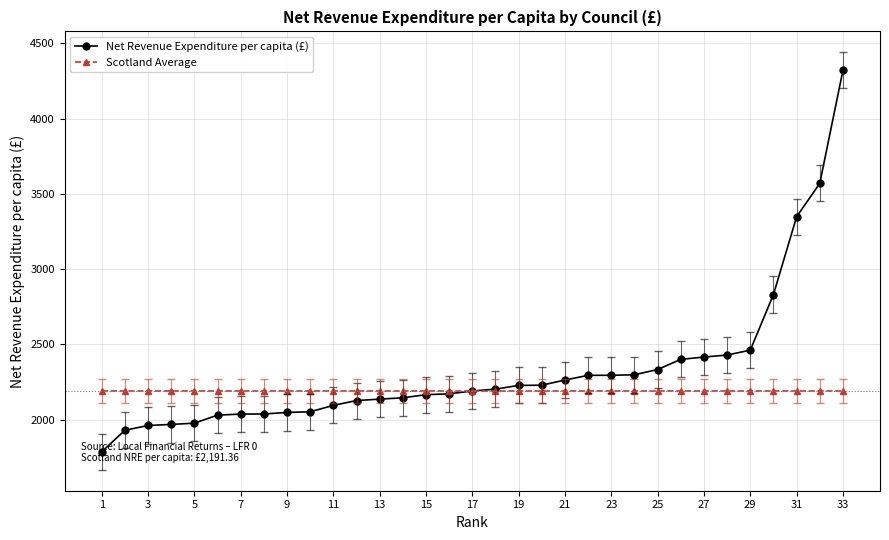

What is the value of the Net Revenue Expenditure per capita (£) point at the 17th from the left?

2191.4